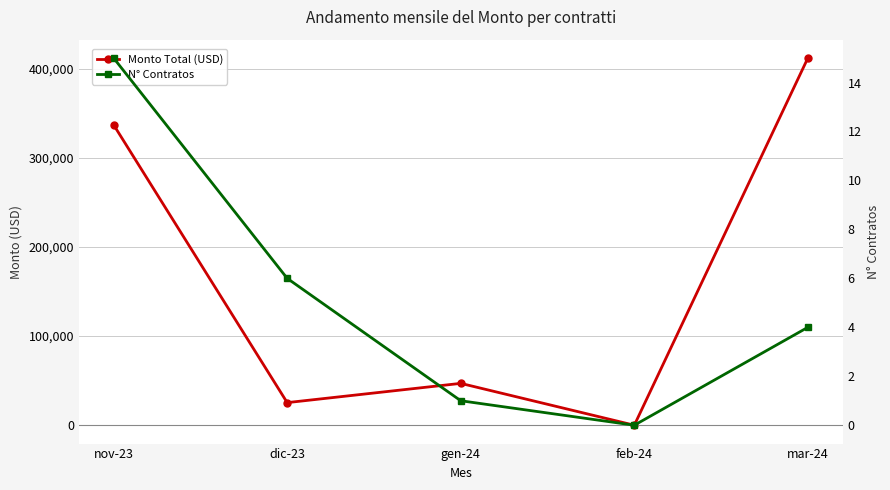

Which category has the lowest value in the N° Contratos series?

feb-24